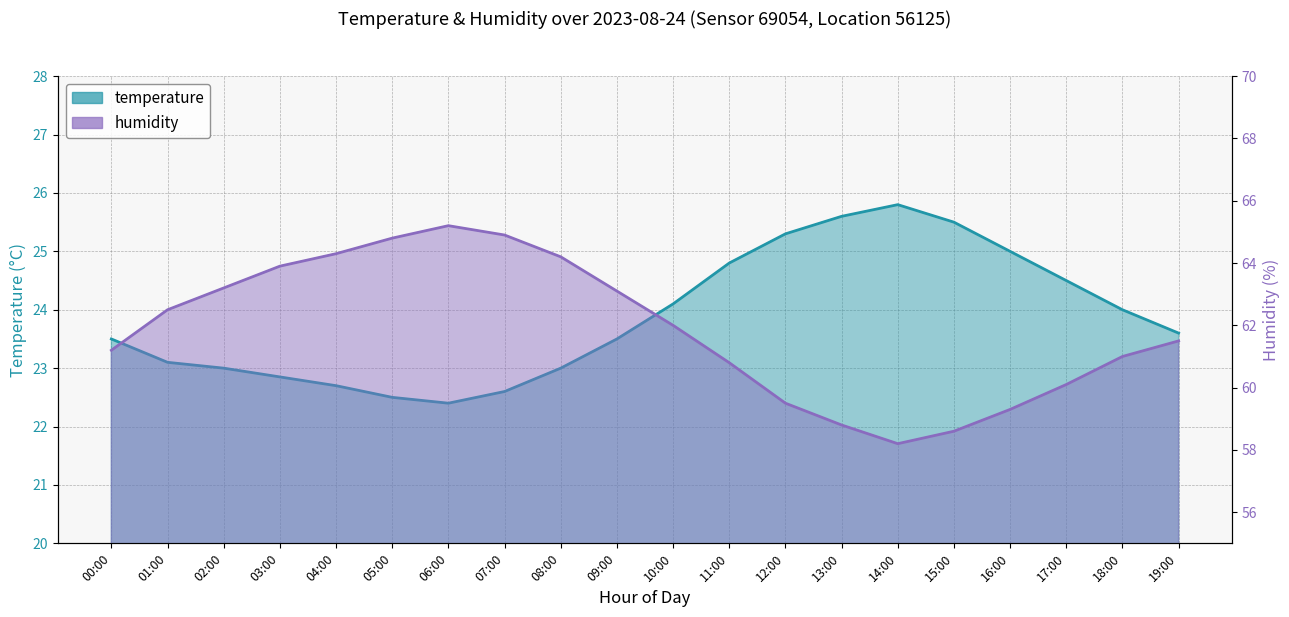

What is the label of the 5th point from the right?

15:00